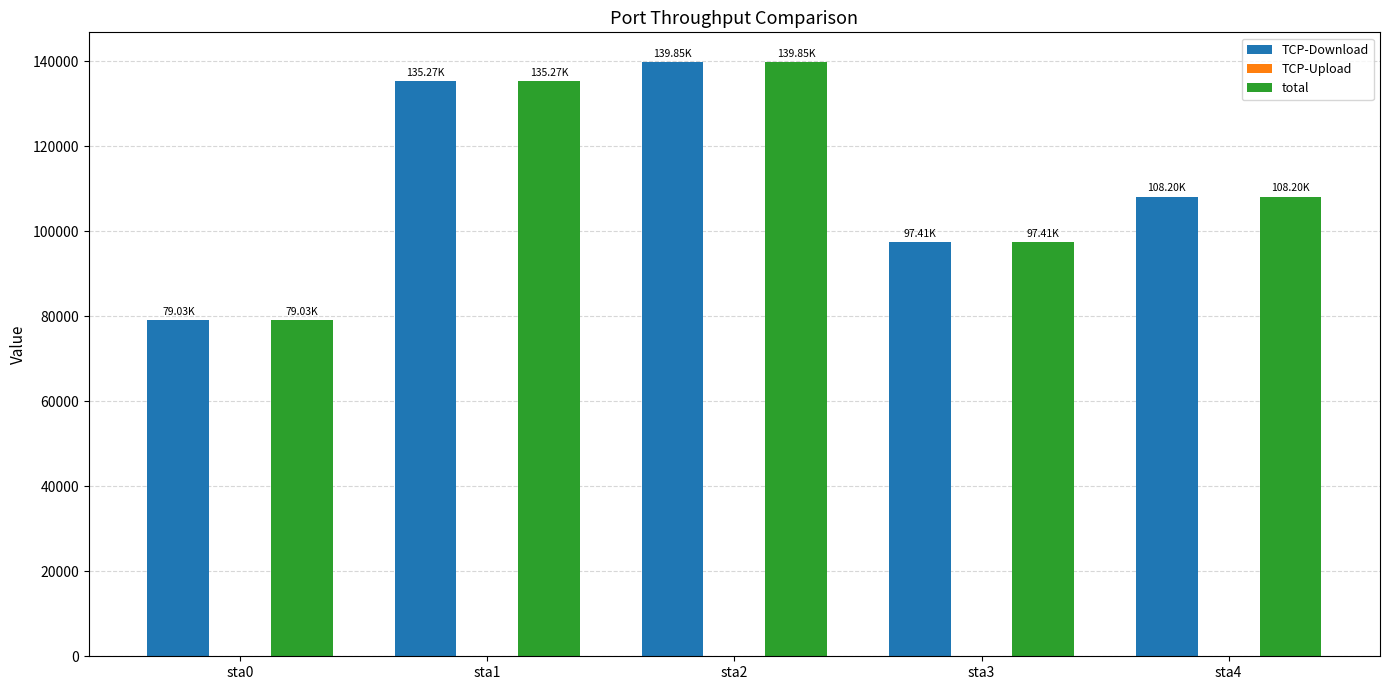

What is the sum of the total values at sta4 and sta2?

248048.1